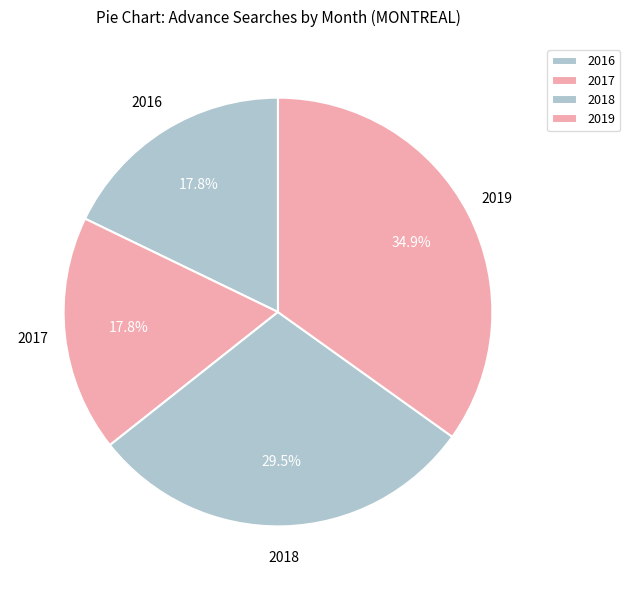

Is there a majority slice in this chart?

No